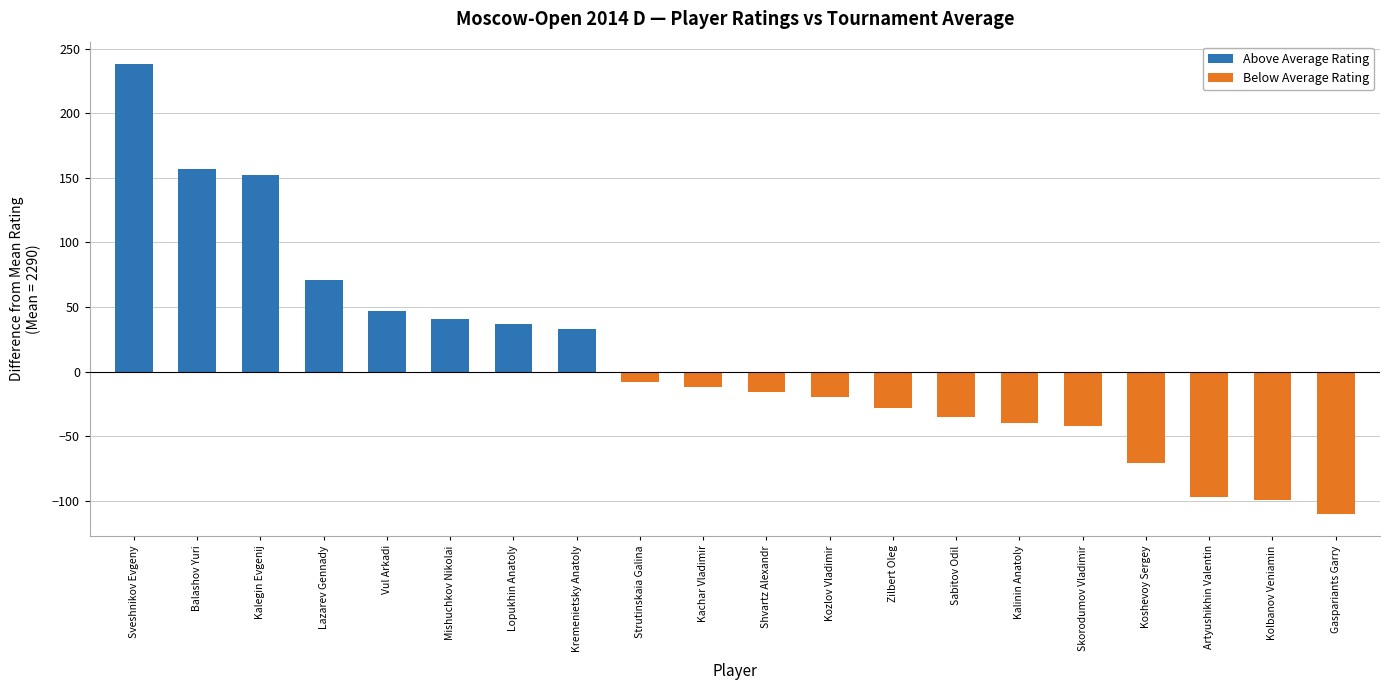

What is the change in value from Kremenietsky Anatoly to Gaspariants Garry?

-143